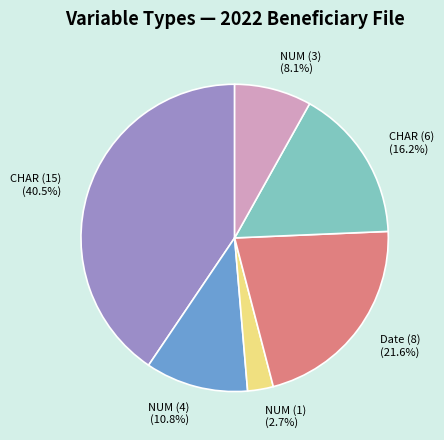

How many segments does this pie chart have?

6